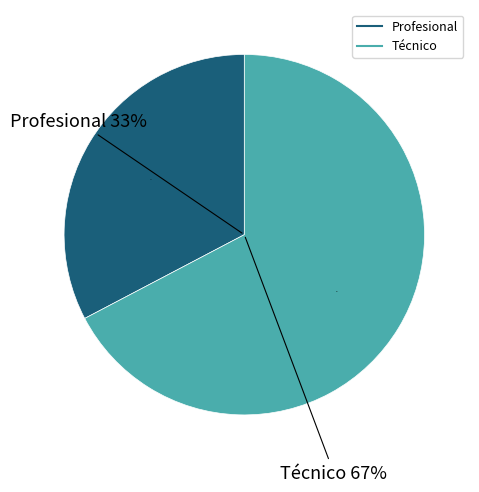

Between Técnico and Profesional, which is larger?

Técnico